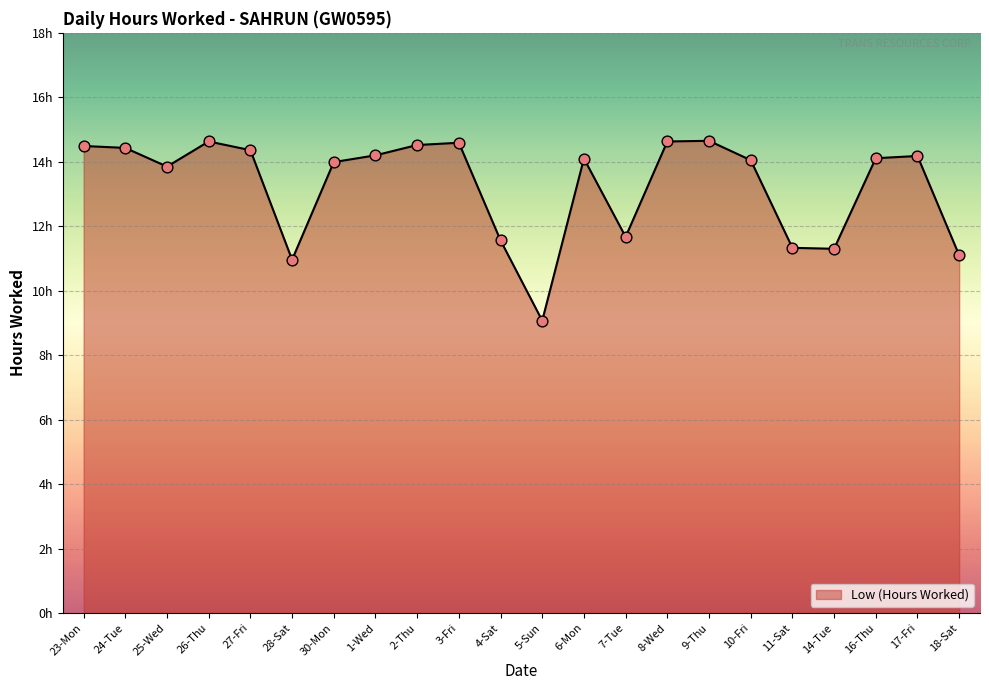

What is the ratio of the value at 2-Thu to the value at 23-Mon?

1.0